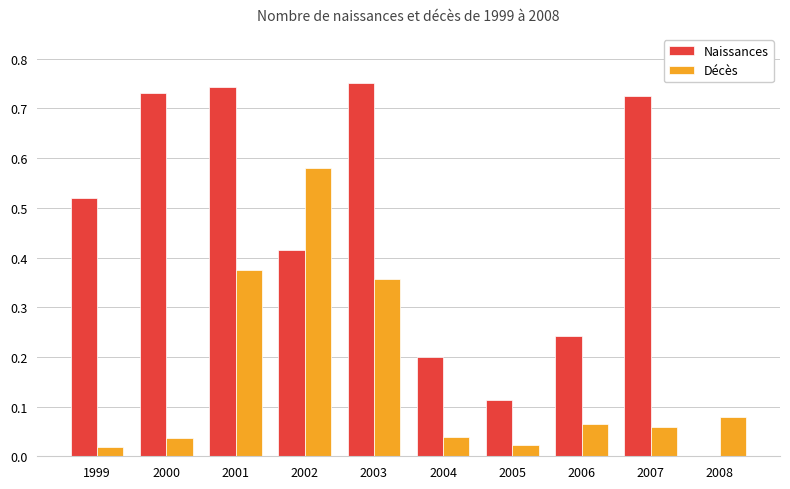

The value of Décès at 2004 is 0.0. True or false?

True